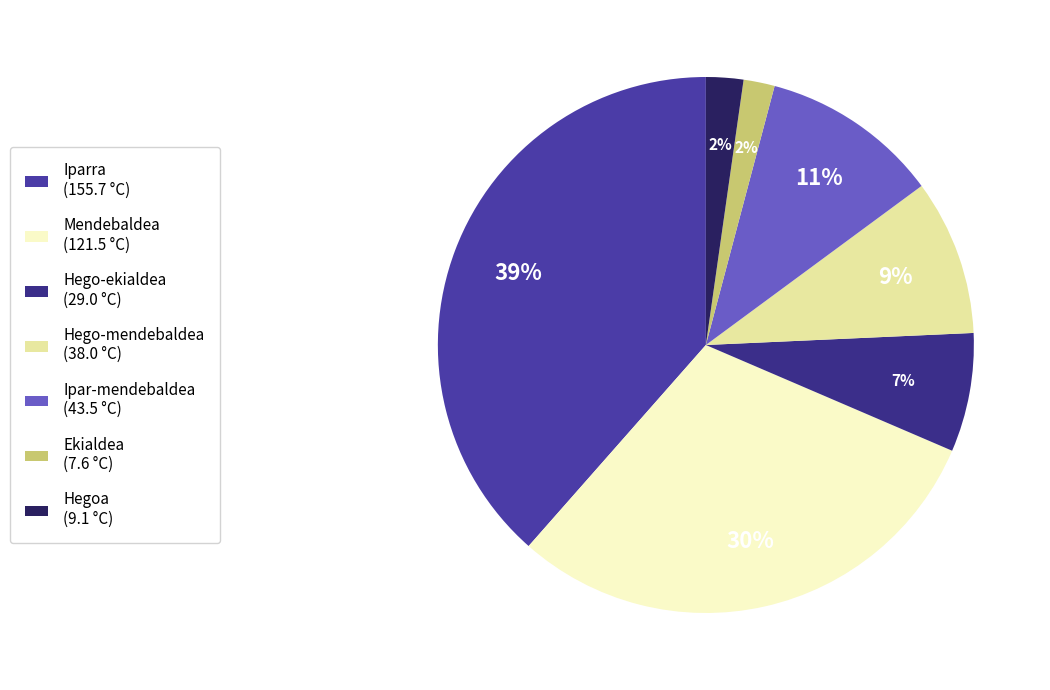

What percentage is the Ipar-mendebaldea slice, to the nearest percent?

11%